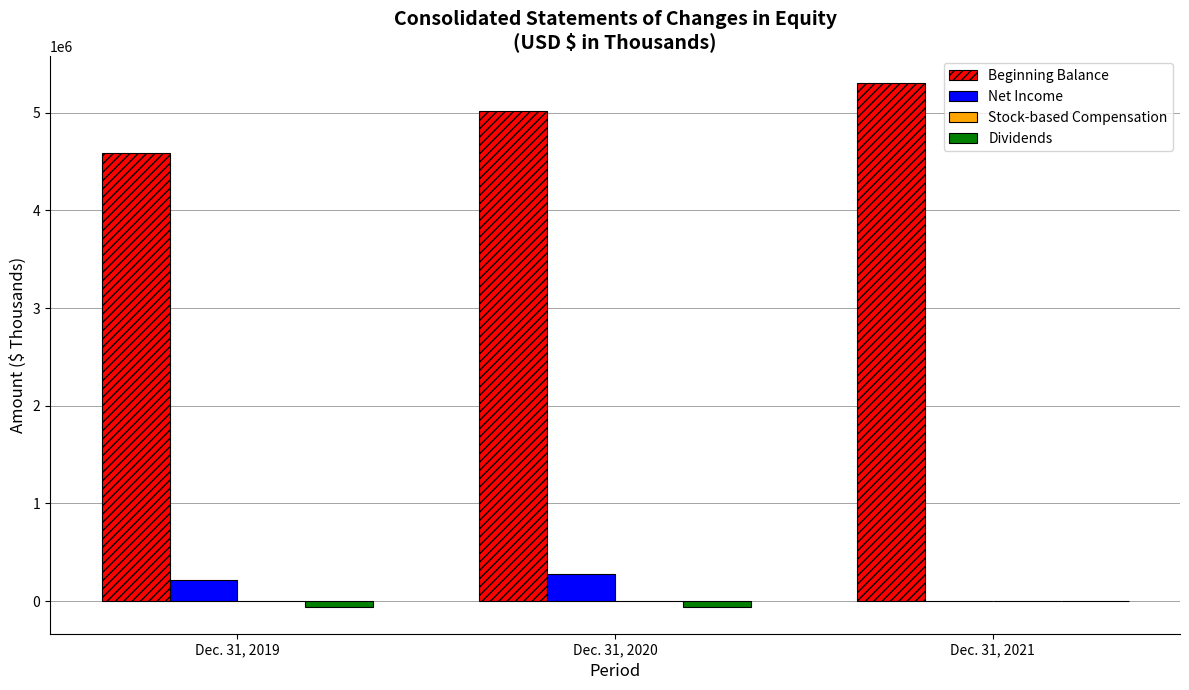

How many categories are shown in the chart?

3